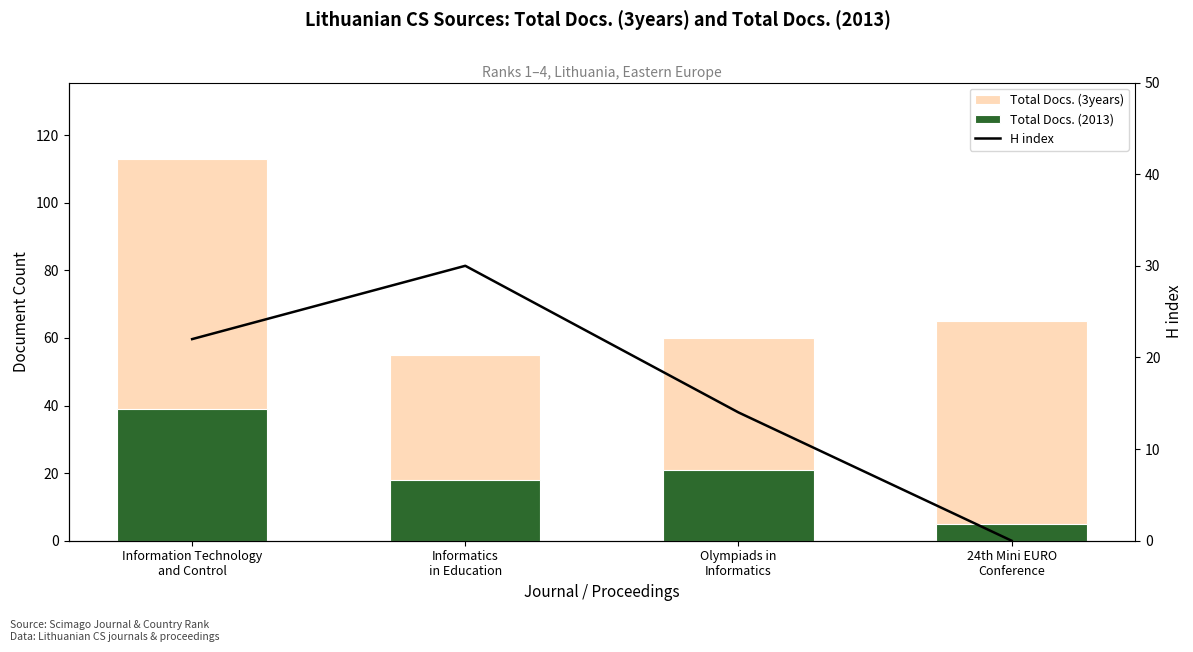

Reading left to right, extract all data points from this chart.

Total Docs. (3years): 113	55	60	65
Total Docs. (2013): 39	18	21	5
H index: 22	30	14	0